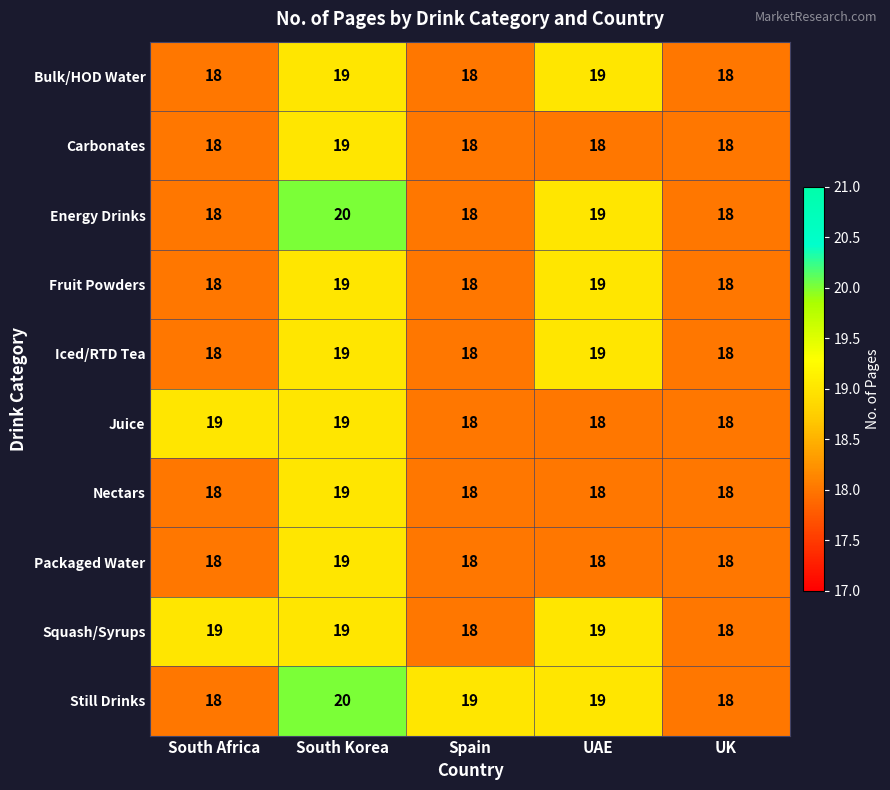

Which category has the highest value across all series?

South Korea